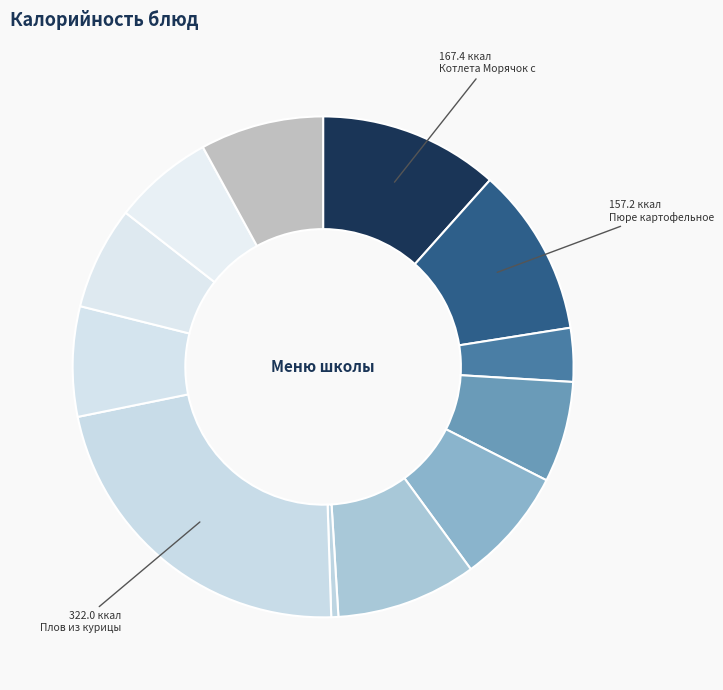

Rank the categories by value from lowest to highest.

Огурец соленый, Чай с шиповником, Хлеб пшеничный (обед), Хлеб пшеничный (завтрак), Банан, Кисель из черной смородины, Йогурт фруктовый, Хлеб ржано-пшеничный, Суп с макаронными изделиями, Пюре картофельное, Котлета Морячок с соусом сметанным, Плов из курицы